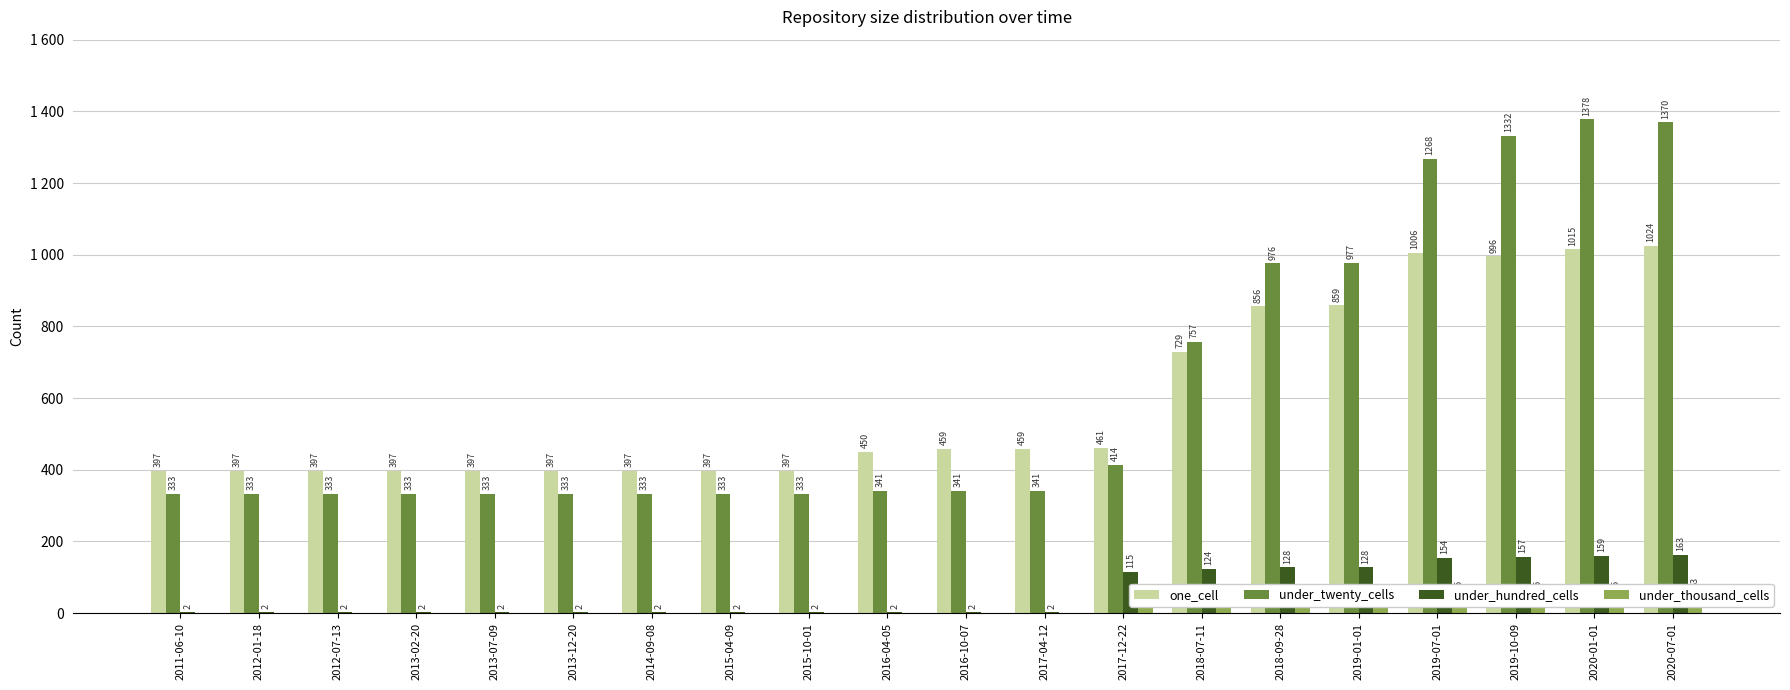

Reading left to right, list all the values displayed in this chart.

one_cell: 397	397	397	397	397	397	397	397	397	450	459	459	461	729	856	859	1006	996	1015	1024
under_twenty_cells: 333	333	333	333	333	333	333	333	333	341	341	341	414	757	976	977	1268	1332	1378	1370
under_hundred_cells: 2	2	2	2	2	2	2	2	2	2	2	2	115	124	128	128	154	157	159	163
under_thousand_cells: 0	0	0	0	0	0	0	0	0	0	0	0	48	48	48	48	55	55	55	63